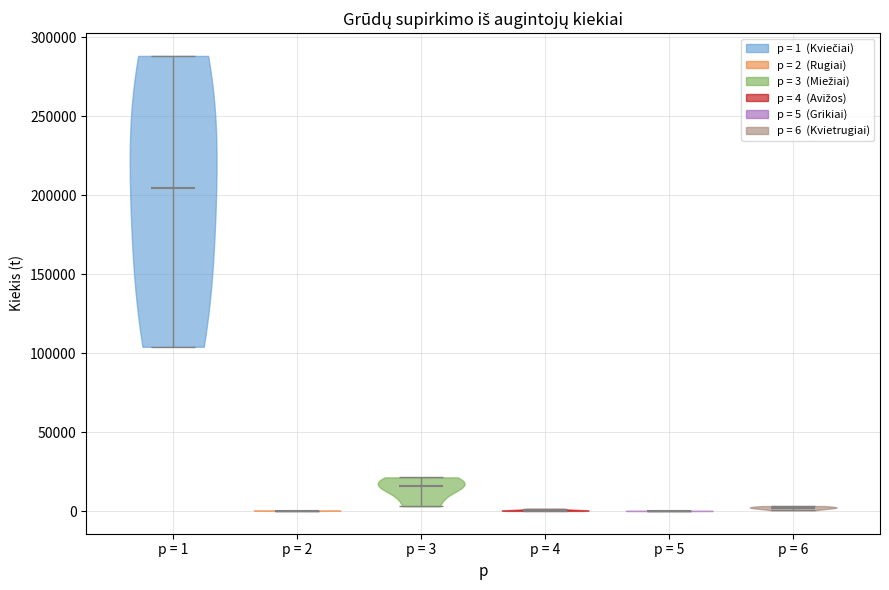

Reading left to right, read every violin against the y-axis: where its median line is, and the lowest and highest points it reaches. The values are not printed on the chart, so give them approximately, as read against the axis.

p = 1: median line 205000, lowest point 105000, highest point 290000
p = 2: median line 0, lowest point 0, highest point 0
p = 3: median line 15000, lowest point 5000, highest point 20000
p = 4: median line 0, lowest point 0, highest point 0
p = 5: median line 0, lowest point 0, highest point 0
p = 6: median line 0, lowest point 0, highest point 5000